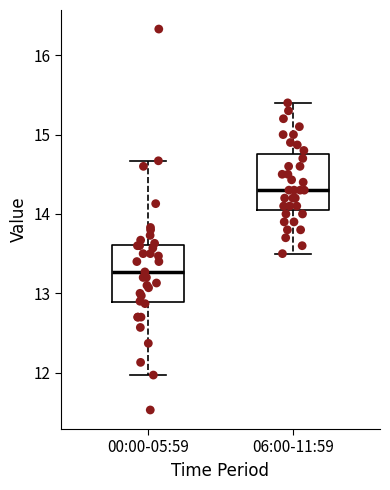

Reading left to right, read every box against the y-axis: the position of its median line, the range the box covers, and the ends of its whiskers. The values are not printed on the chart, so give them approximately, as read against the axis.

00:00-05:59: median 13.3, box 12.9 to 13.6, whiskers 12.0 to 14.7
06:00-11:59: median 14.3, box 14.1 to 14.8, whiskers 13.5 to 15.4